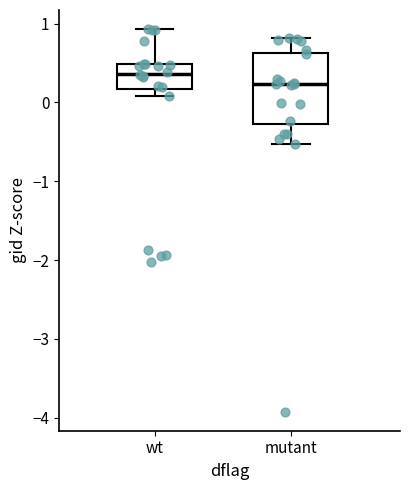

Reading left to right, transcribe this box plot: for each box, give where its median line is, the range the box spans, and where its two whiskers end, as read against the y-axis. The values are not printed on the chart, so give them approximately, as read against the axis.

wt: median 0.4, box 0.2 to 0.5, whiskers 0.1 to 0.9
mutant: median 0.2, box -0.3 to 0.6, whiskers -0.5 to 0.8